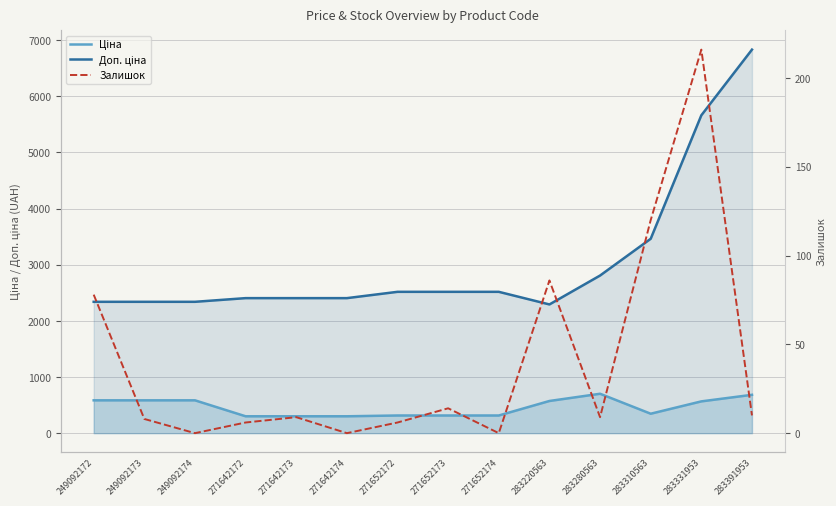

Which label corresponds to the largest value in the chart?

283391953